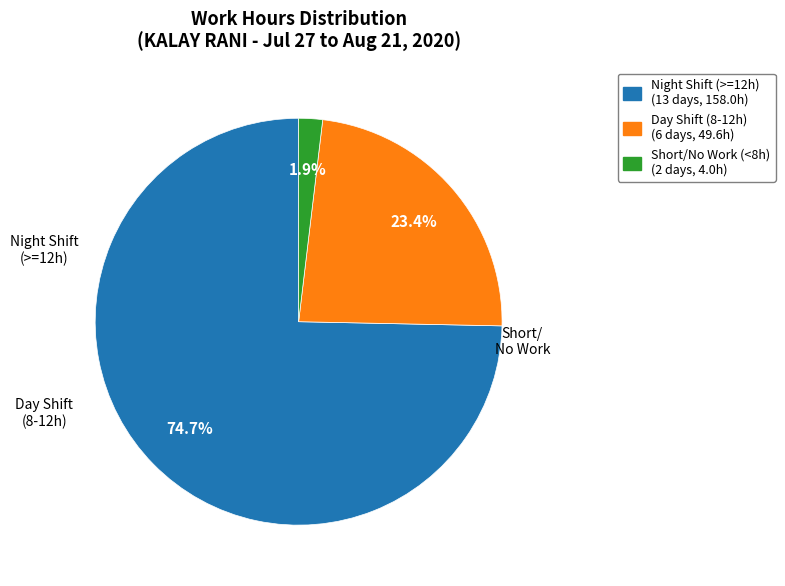

Is there any slice that represents more than half of the pie?

Yes